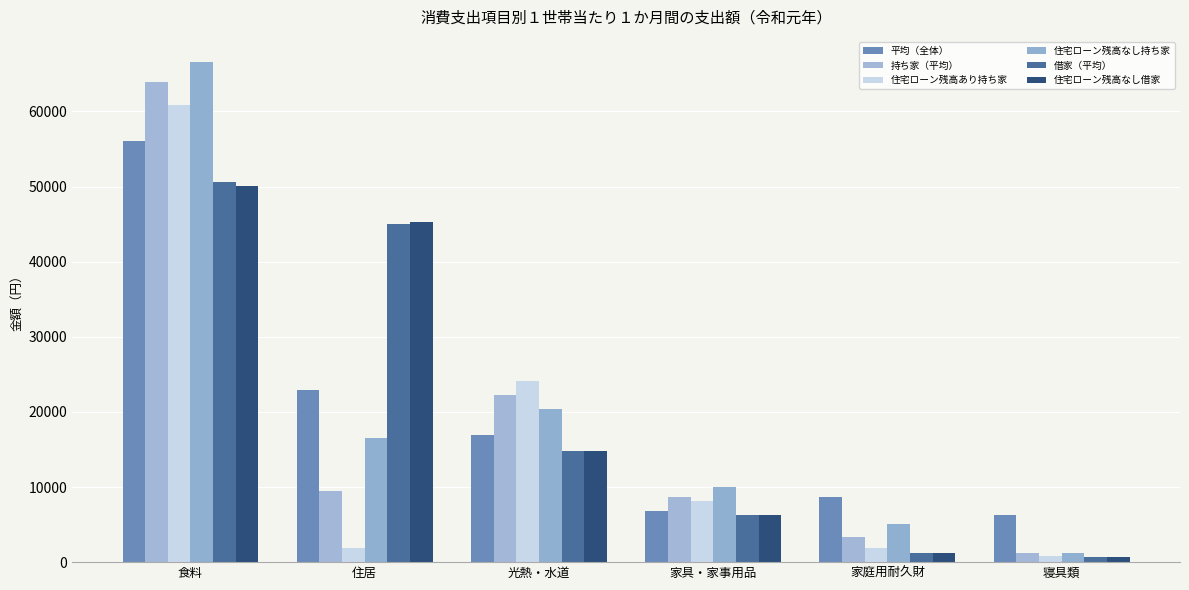

What is the sum of all 平均（全体） values?

117639